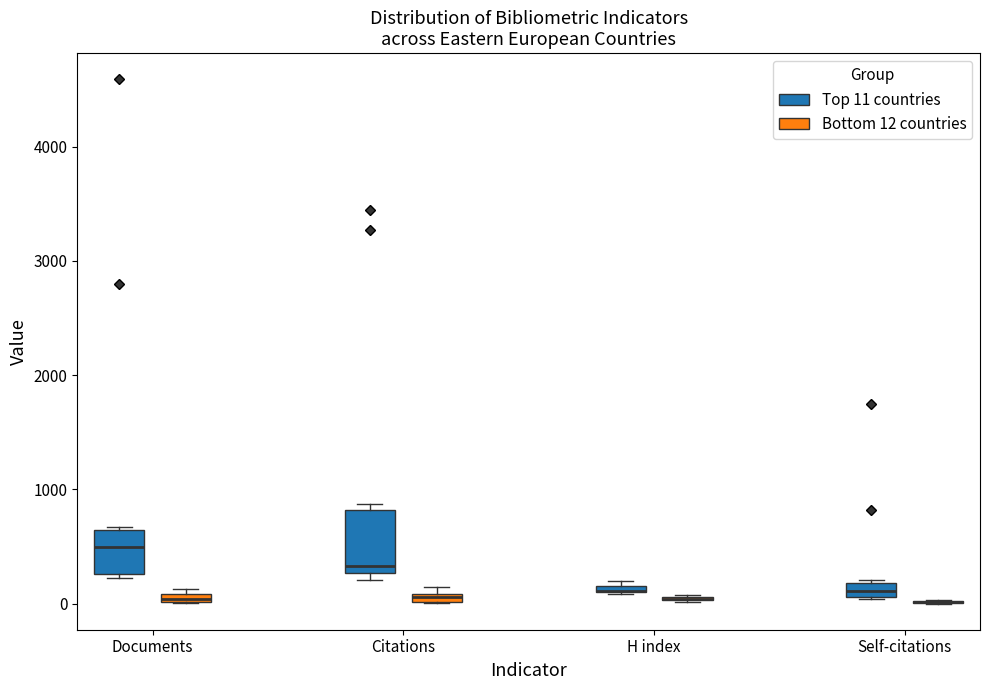

Comparing the boxes themselves (not the whiskers), which one is the tallest?

Citations (Top 11 countries)